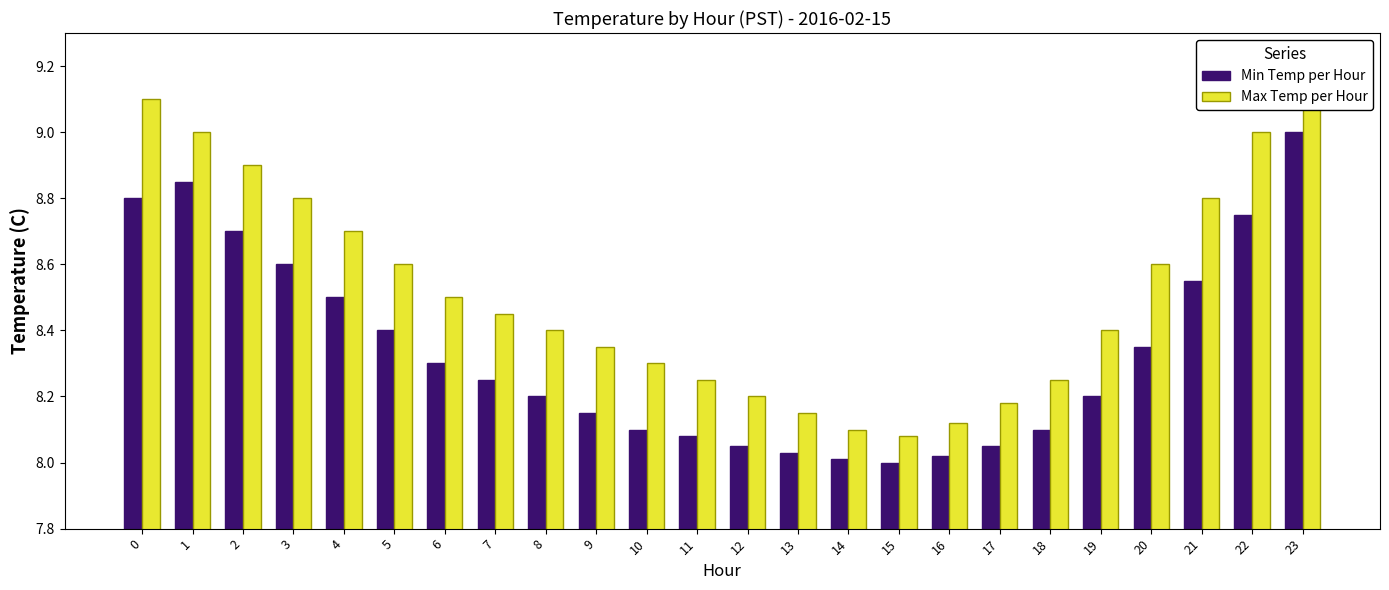

Which series has the largest total across all categories?

Max Temp per Hour